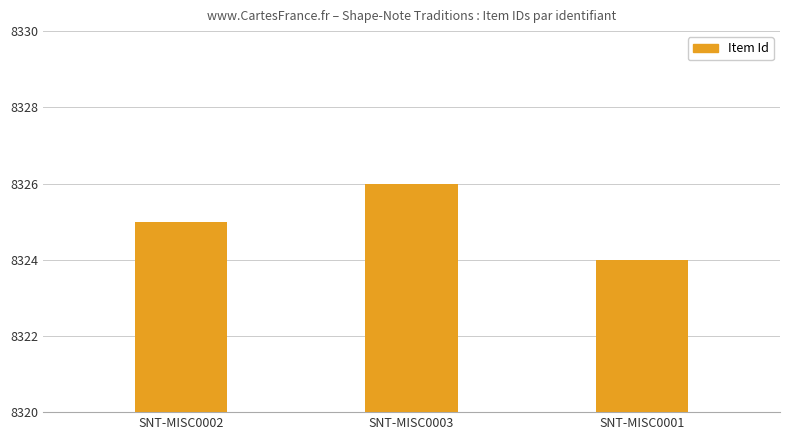

Where is the data nearest to the value 8325?

SNT-MISC0002